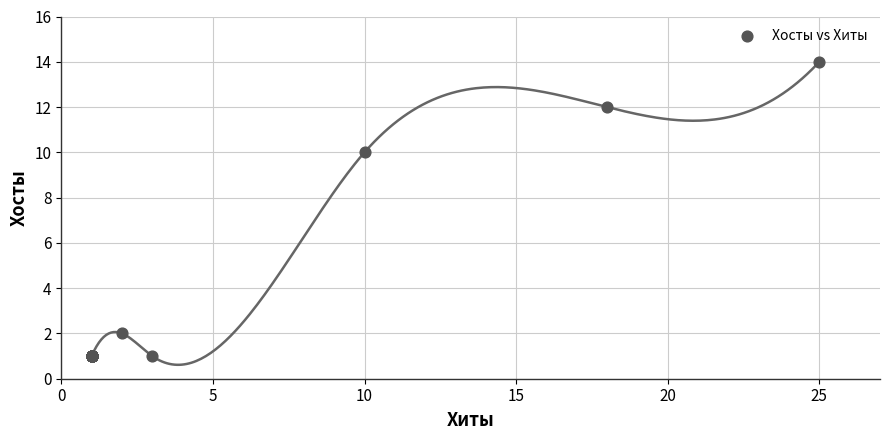

What Y value in the scatter plot is closest to 7?

10